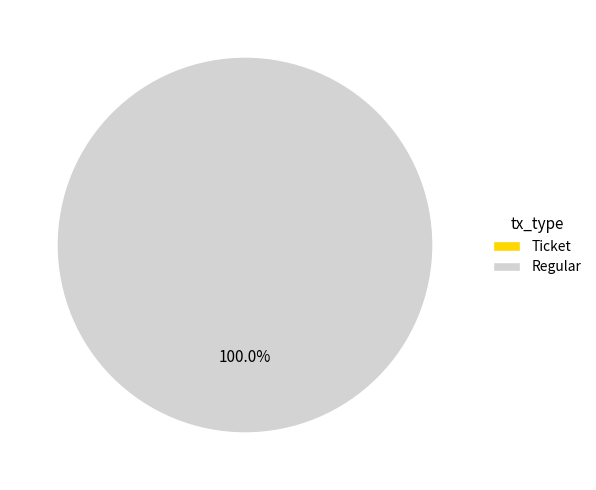

Which category accounts for the majority?

Regular (io_index=17)